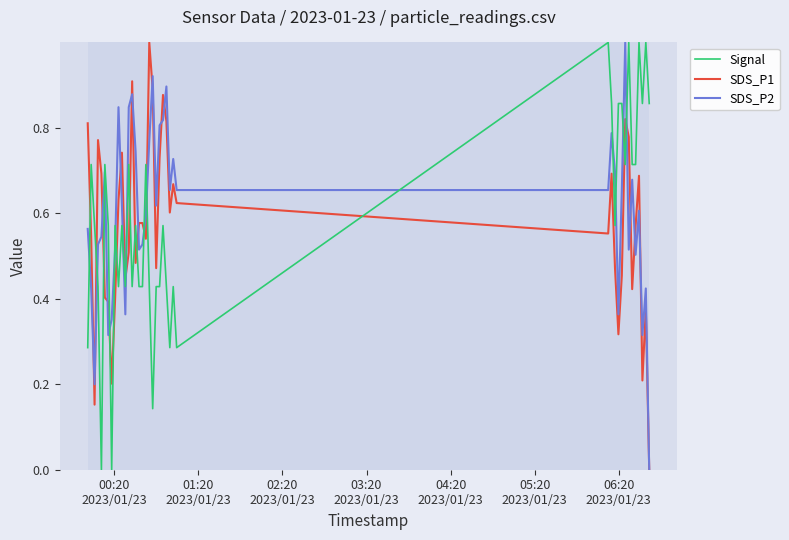

Which series ends up on top after the final intersection of Signal and SDS_P2?

Signal